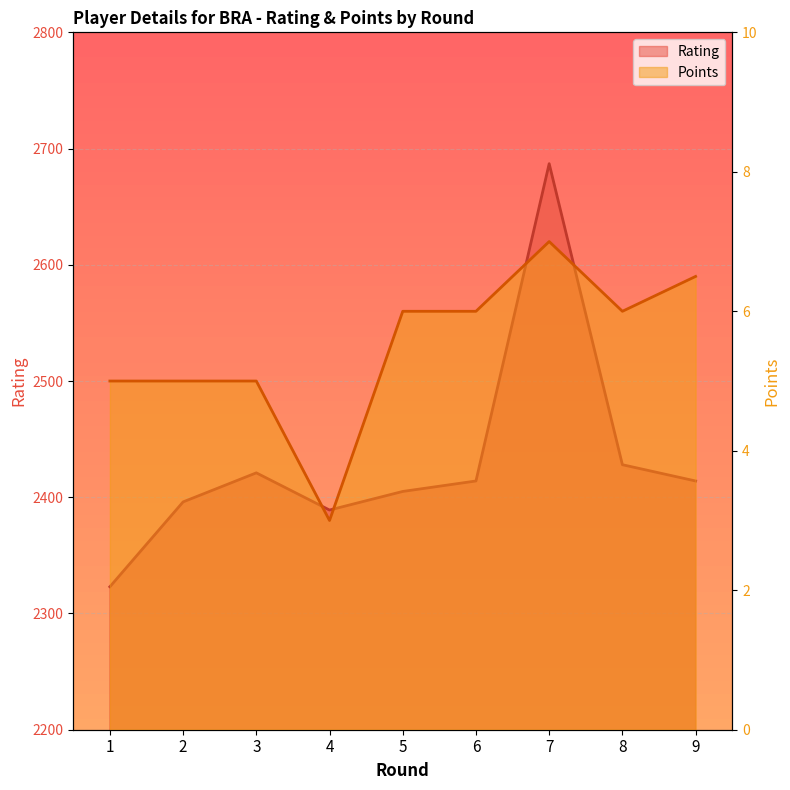

At how many categories does at least one series exceed 2525?

1